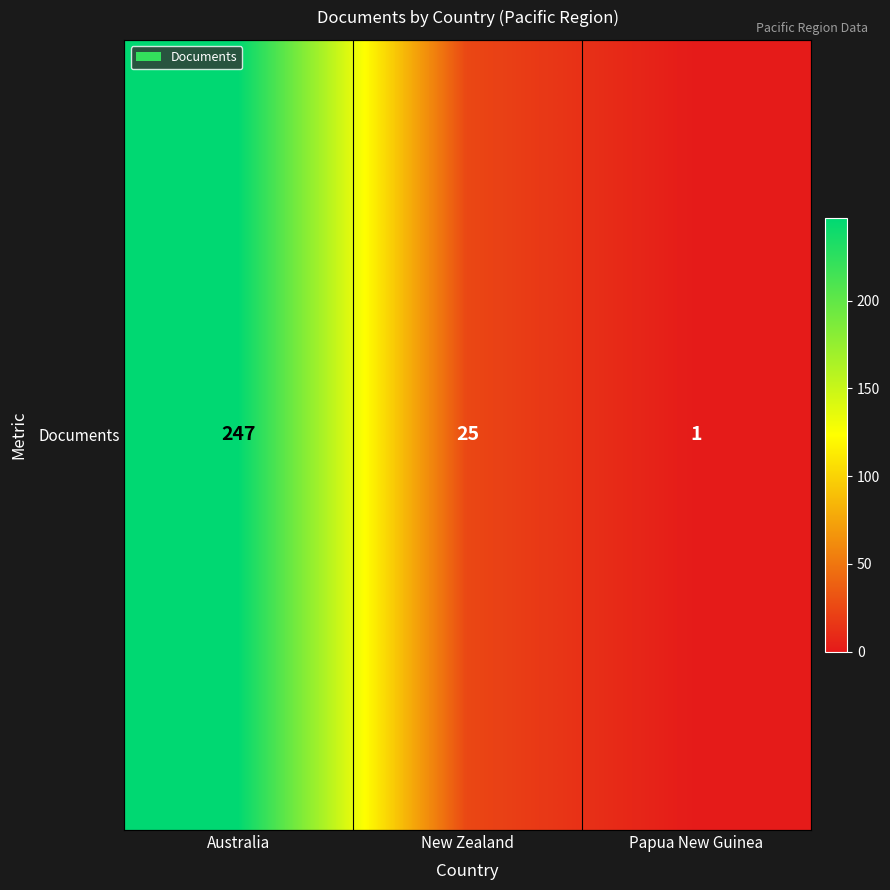

What is the minimum value shown in the chart?

1